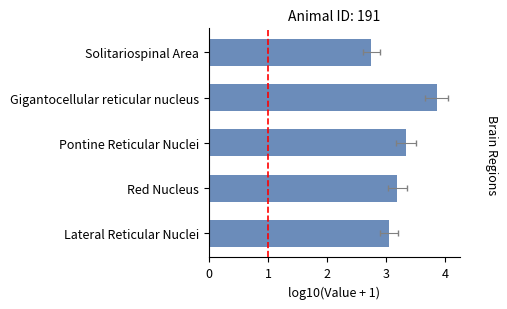

What is the approximate value at Red Nucleus?

3.2